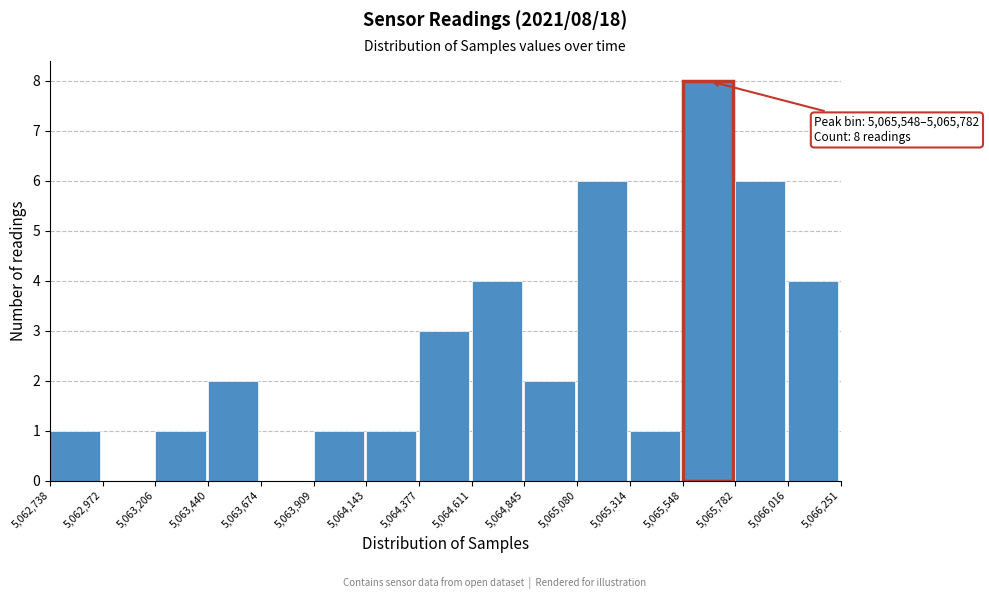

Which range on the x-axis has the tallest bar?

5,065,548 to 5,065,782